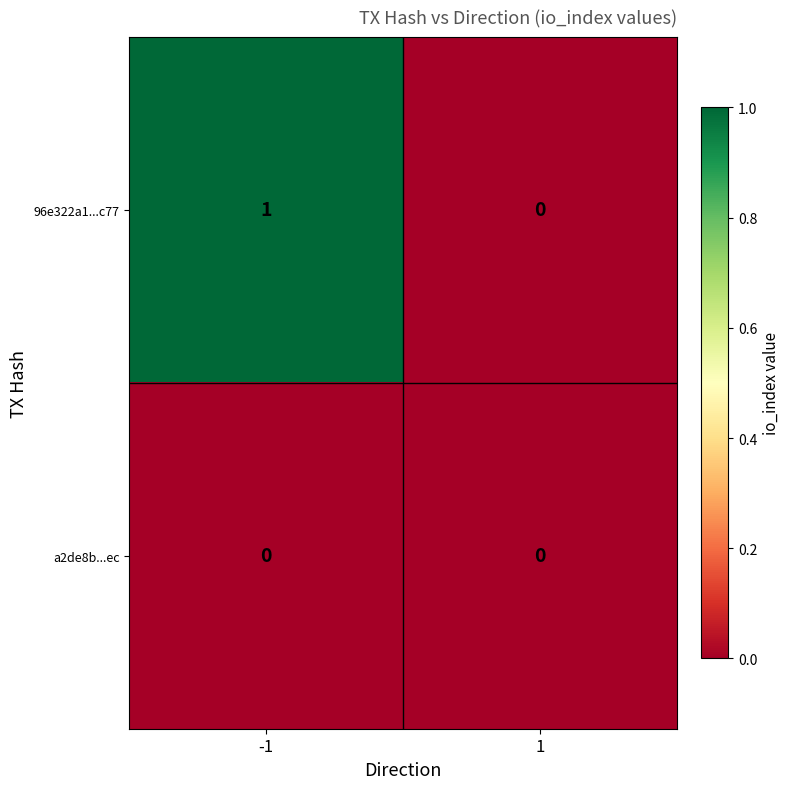

How many categories are shown in the chart?

2